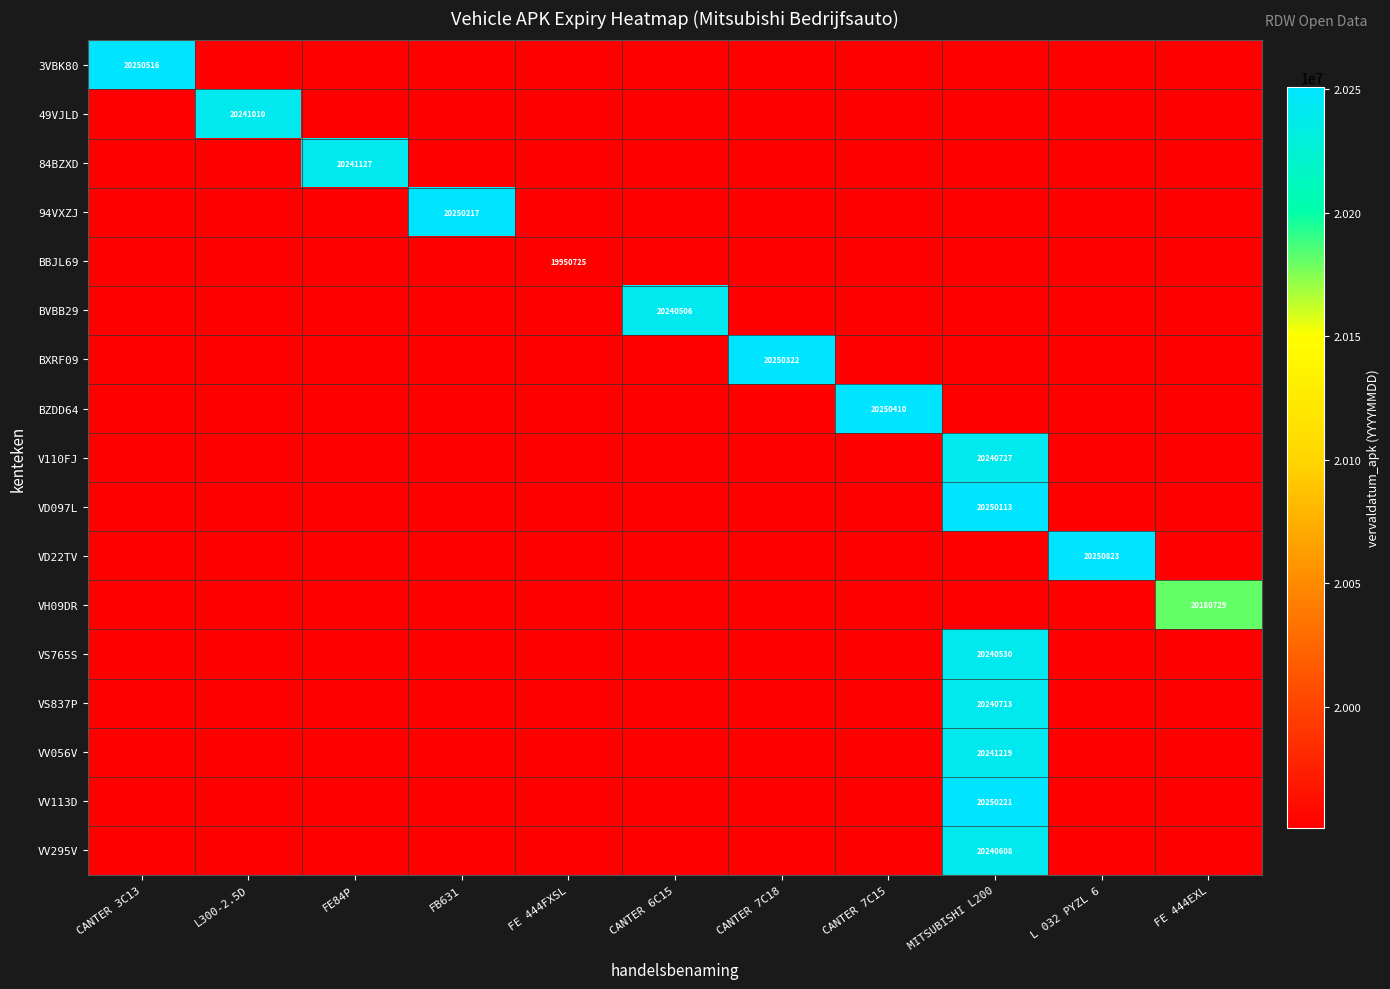

The BBJL69 series shows 32330462 at FE 444EXL. True or false?

False